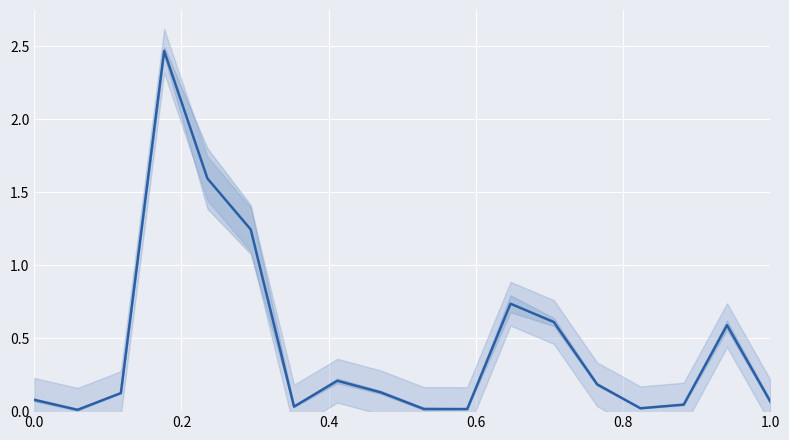

What is the greatest value displayed?

2.5